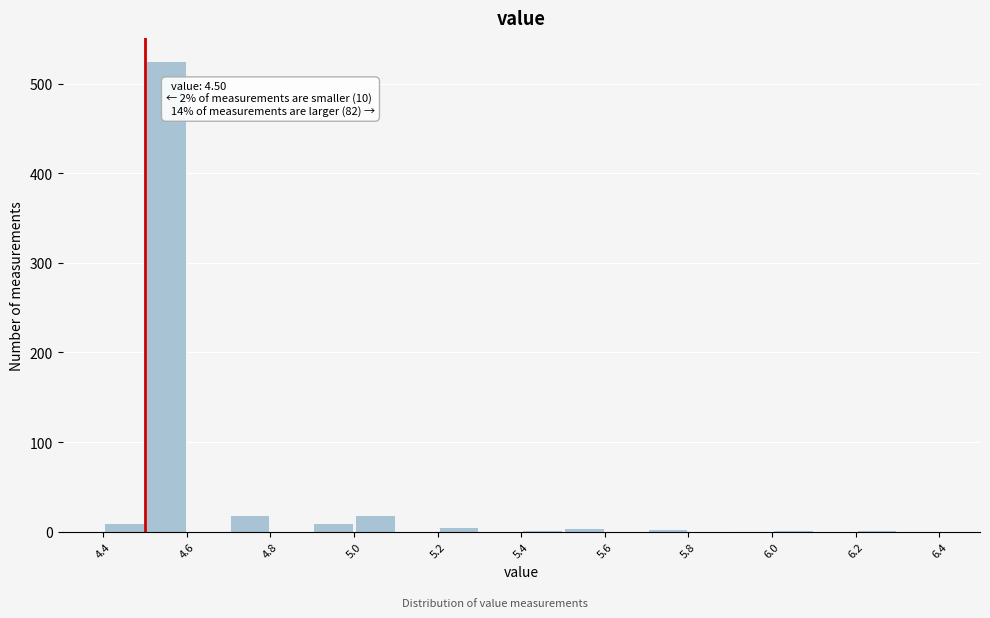

Over which range of the x-axis is the bar tallest?

4.5 to 4.6